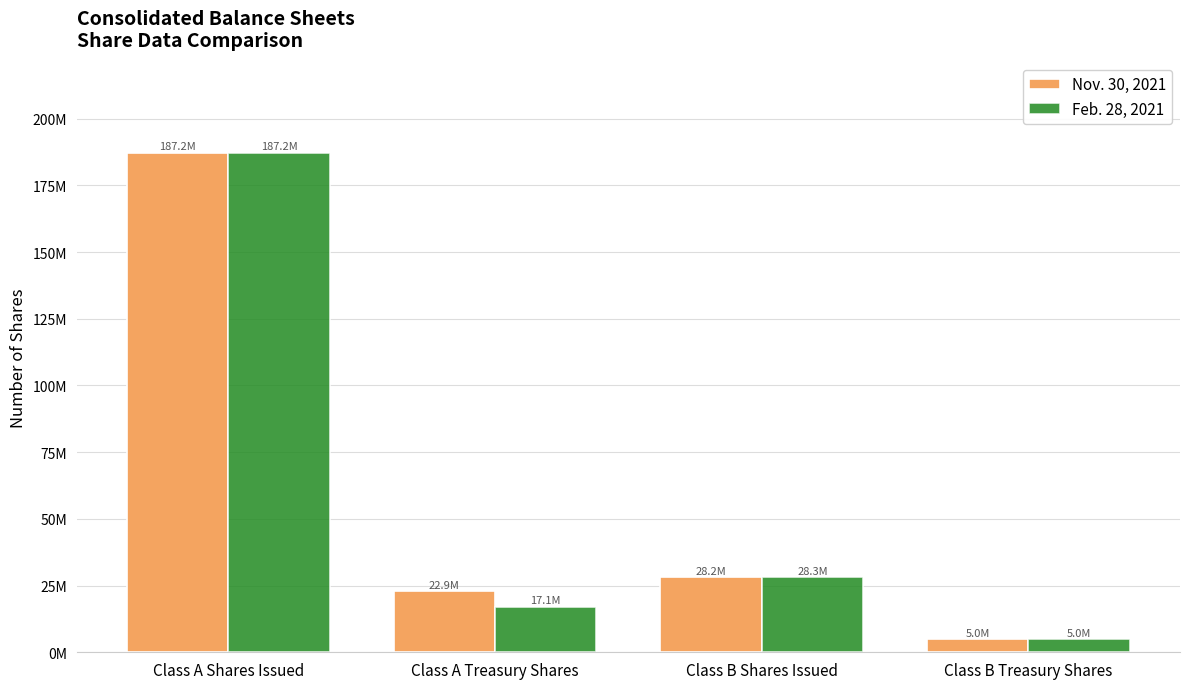

At Class A Treasury Shares, list the series in order from largest to smallest.

Nov. 30, 2021, Feb. 28, 2021